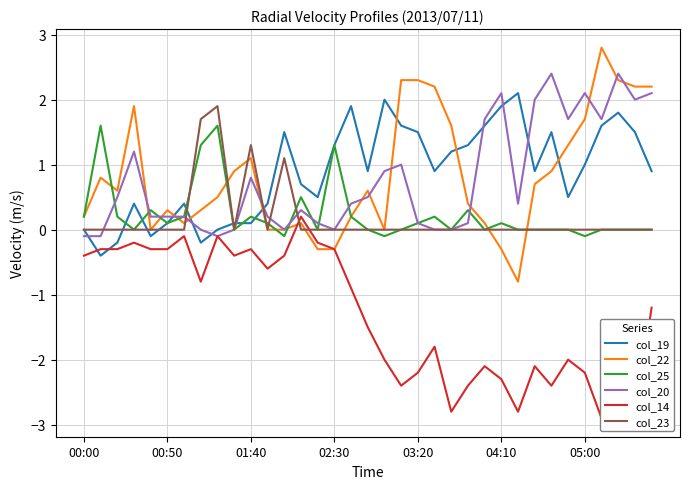

True or false: col_23 has a value of 0.0 at 00:00.

True